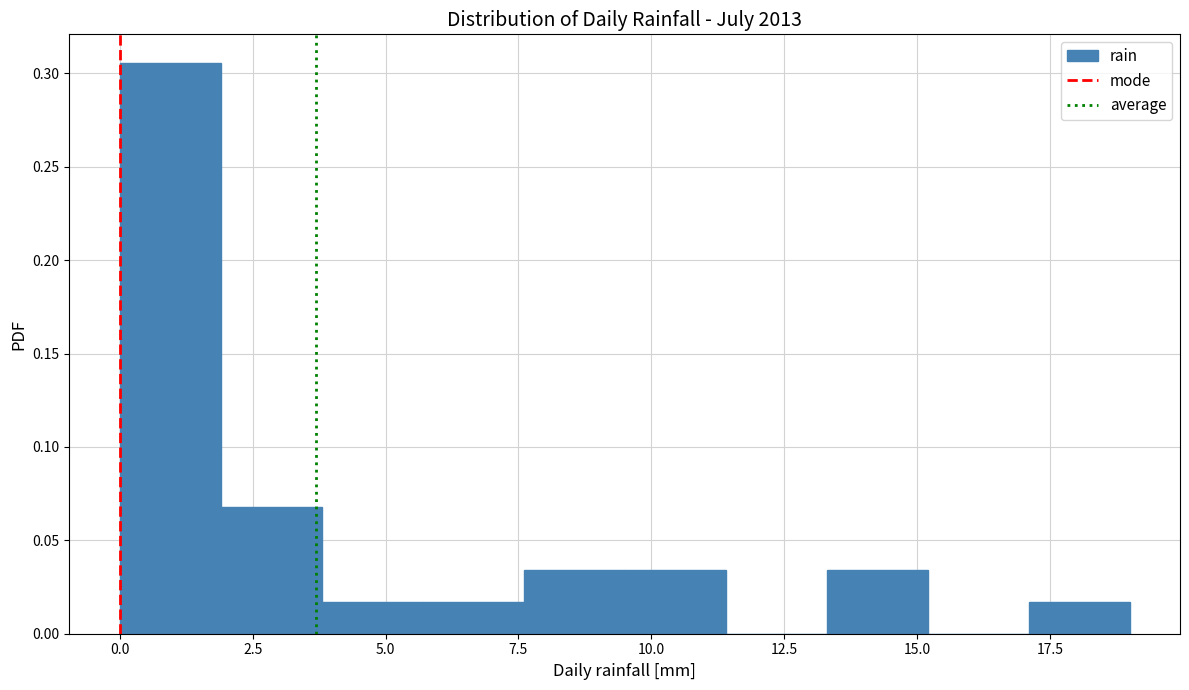

Read against the x-axis, roughly where is the centre of the tallest bar?

1.0